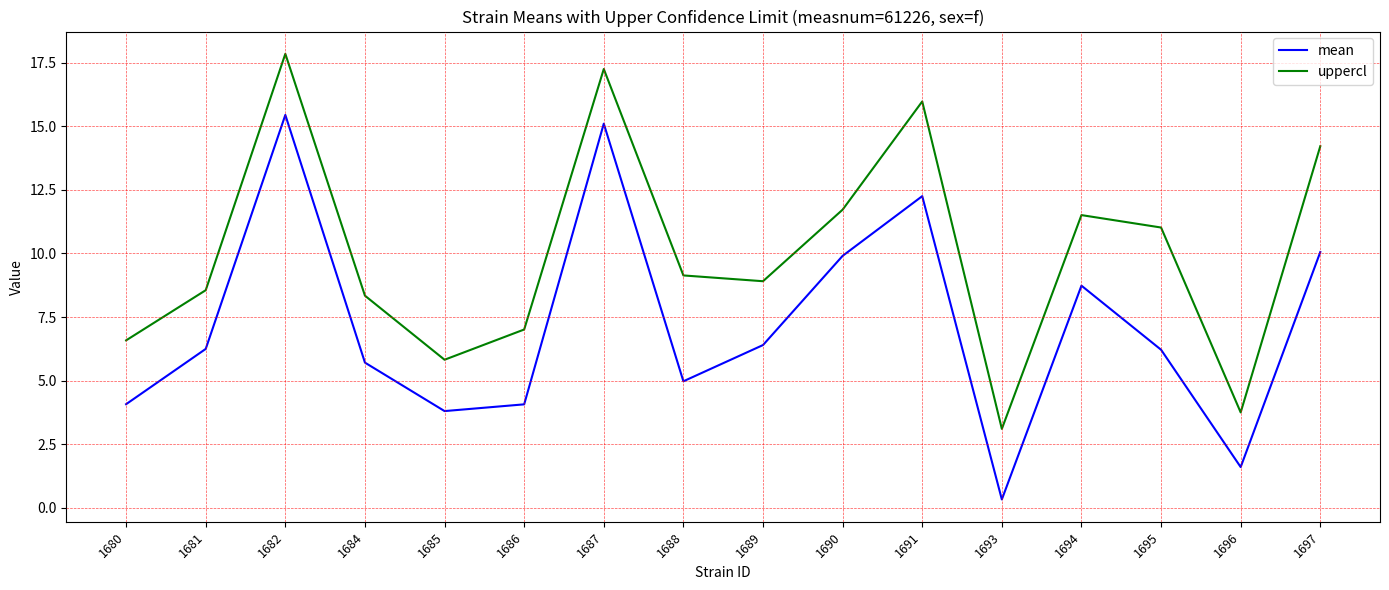

True or false: uppercl and mean cross at least once.

False